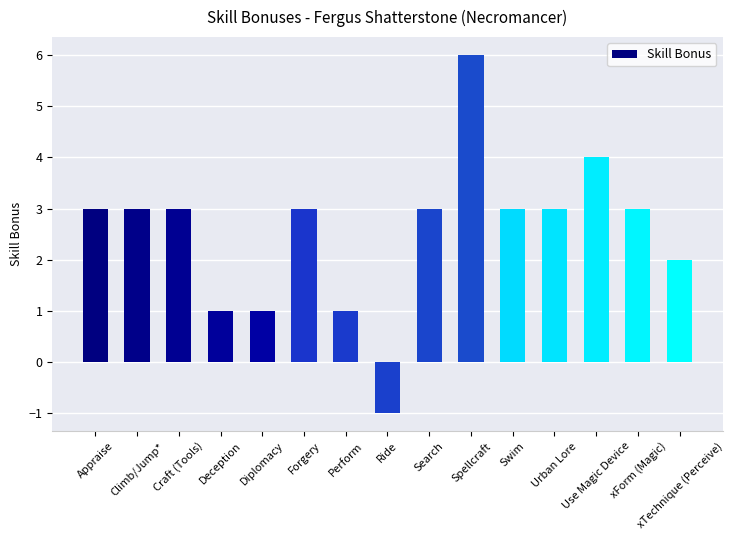

Between Perform and xForm (Magic), which is larger?

xForm (Magic)